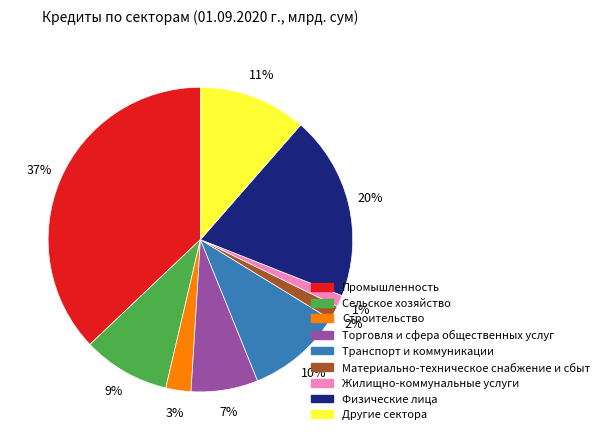

How many segments does this pie chart have?

9